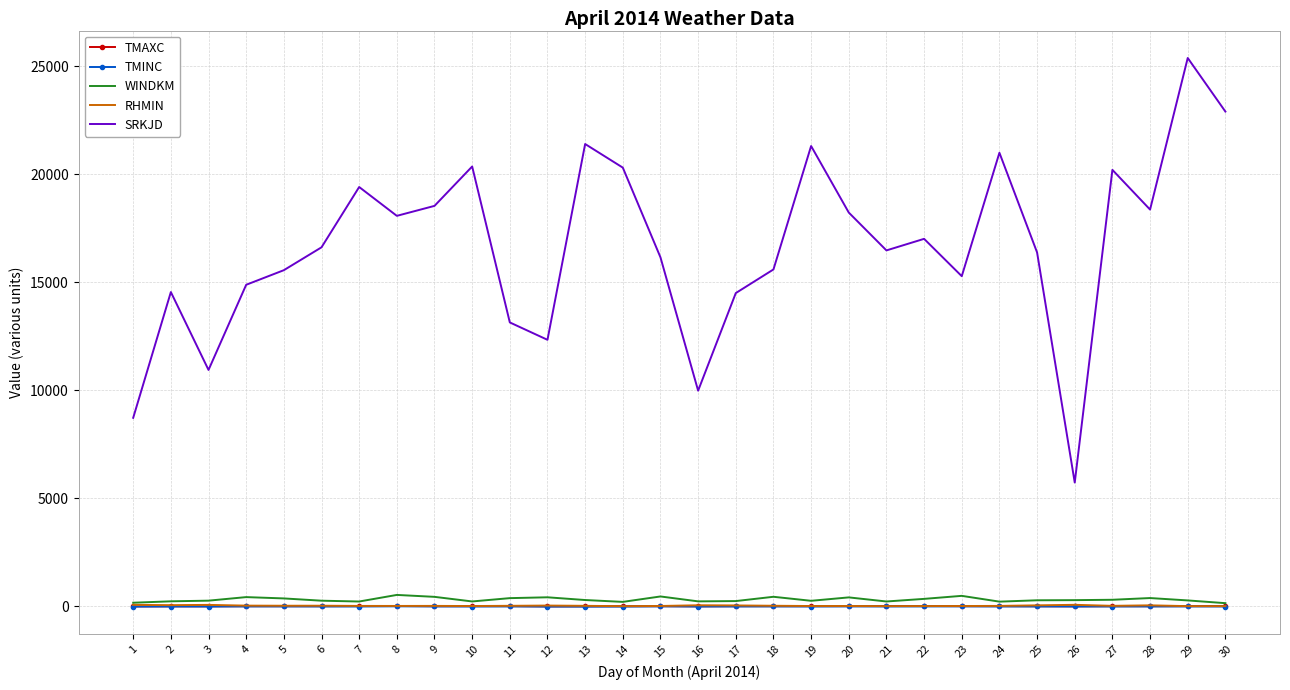

Between 14 and 17, which series saw the biggest shift?

SRKJD